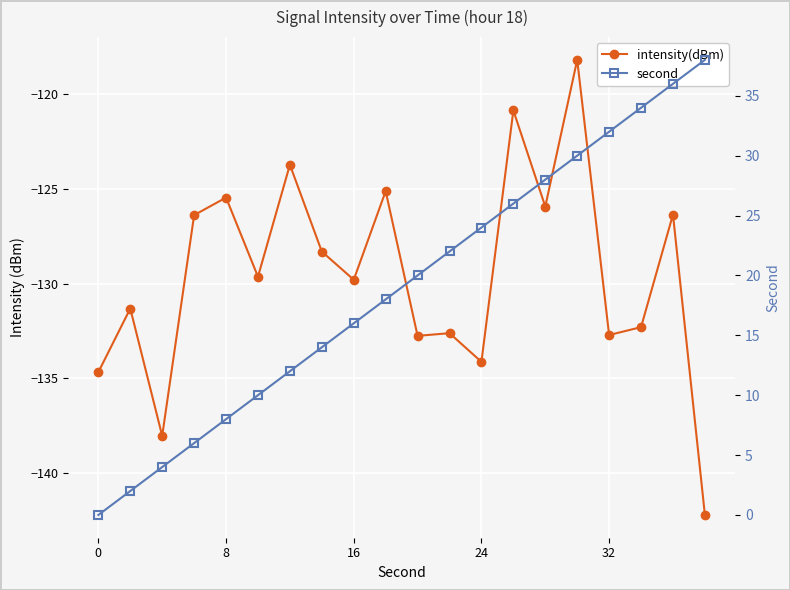

At how many categories does at least one series exceed -16?

20